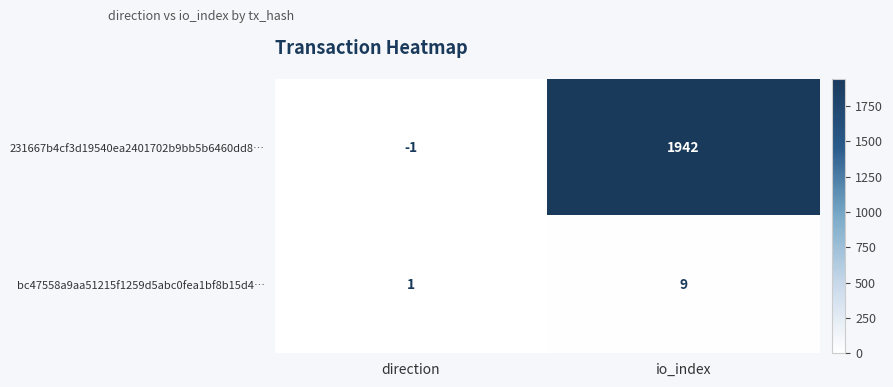

The value of bc47558a9aa51215f1259d5abc0fea1bf8b15d4… at io_index is 9. True or false?

True